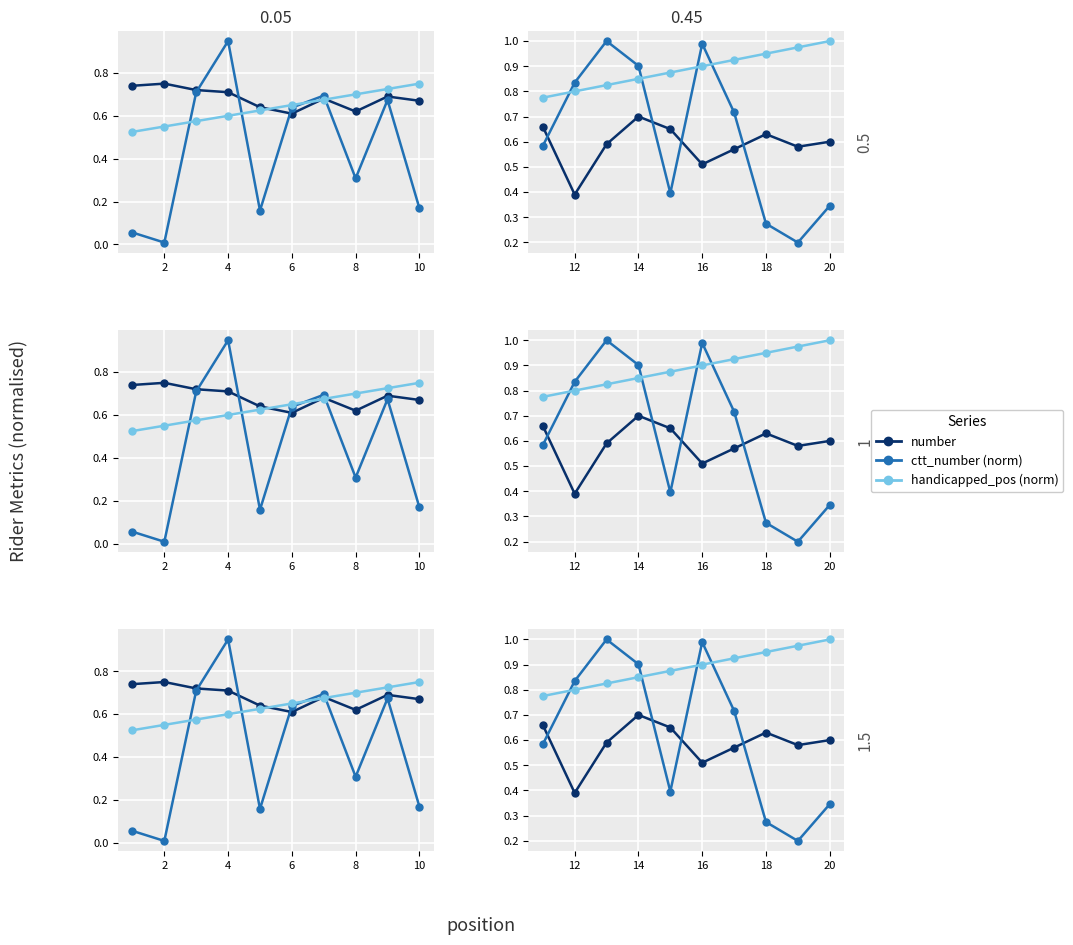

What are all the series names shown in the legend?

number, ctt_number (norm), handicapped_pos (norm)